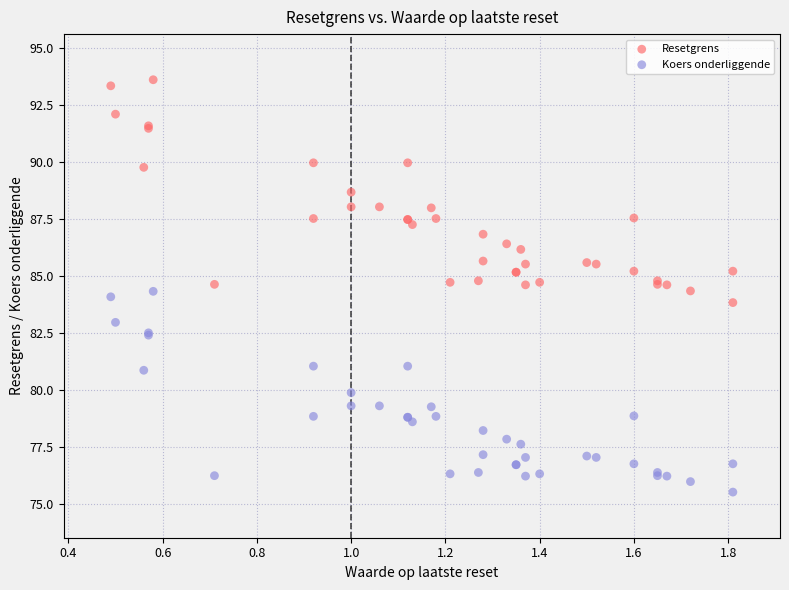

What are all the series names shown in the legend?

Resetgrens, Koers onderliggende